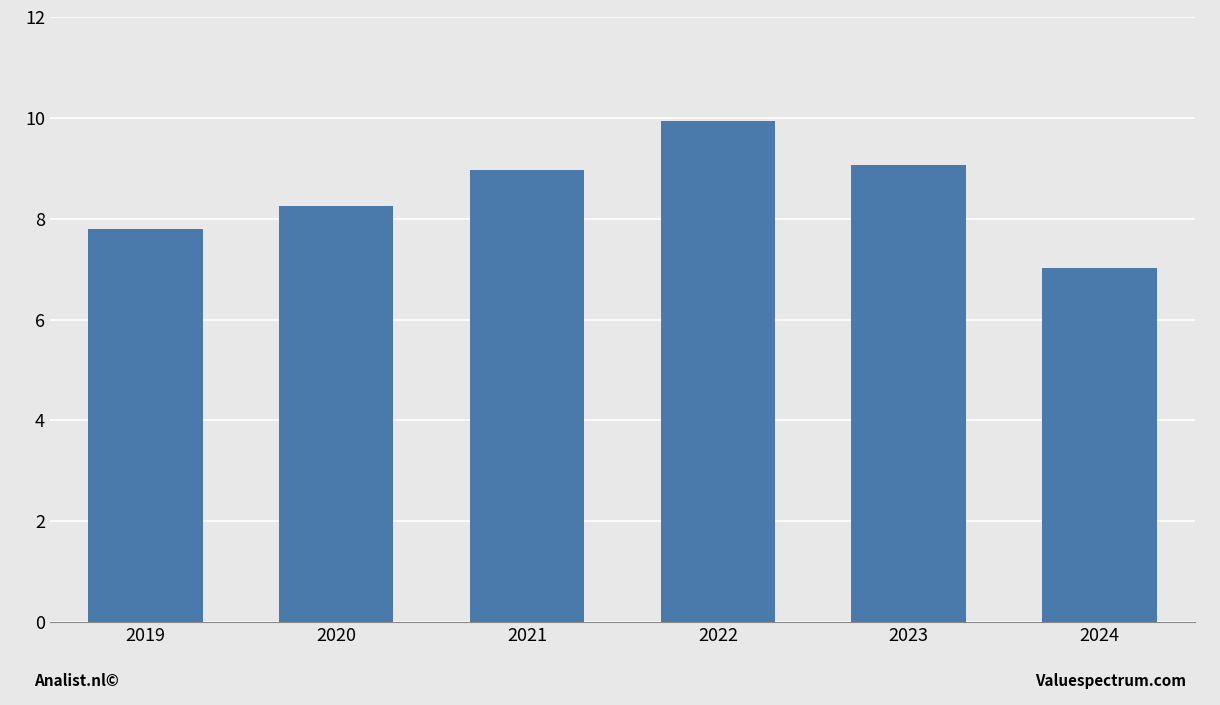

What is the sum of the values at 2021 and 2024?

16.0